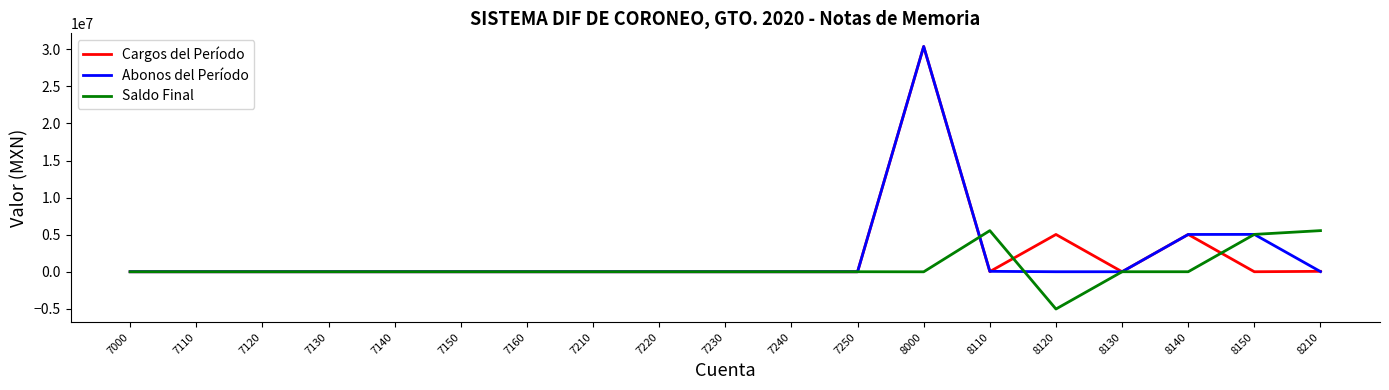

The value of Abonos del Período at 7250 is 0.0. True or false?

True